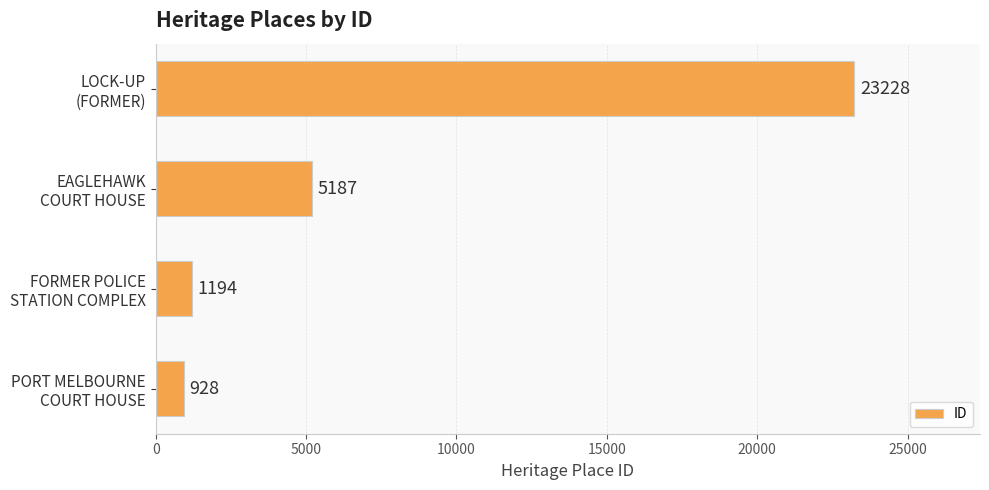

What is the minimum value shown in the chart?

928